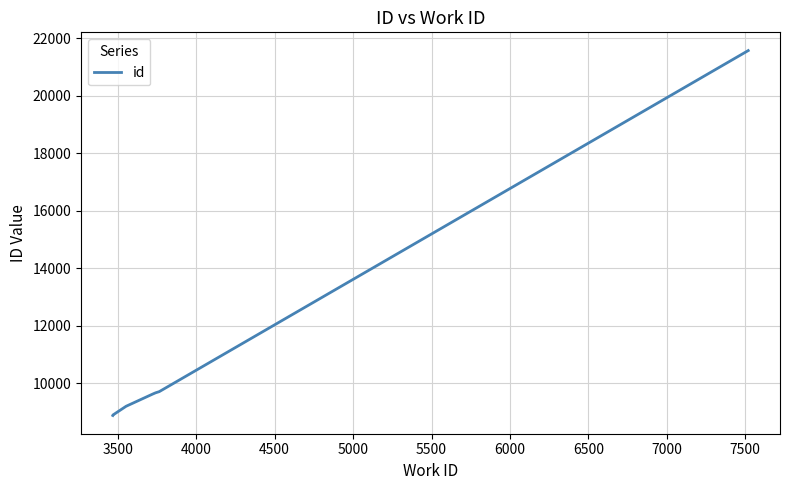

What is the greatest value displayed?

21567